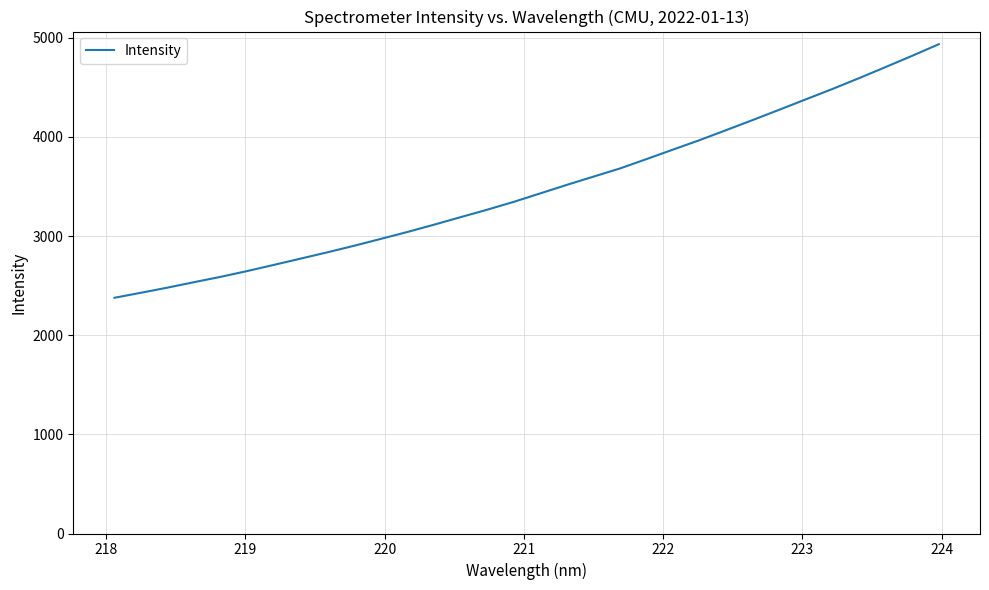

What is the difference between the maximum and minimum values?

2557.5